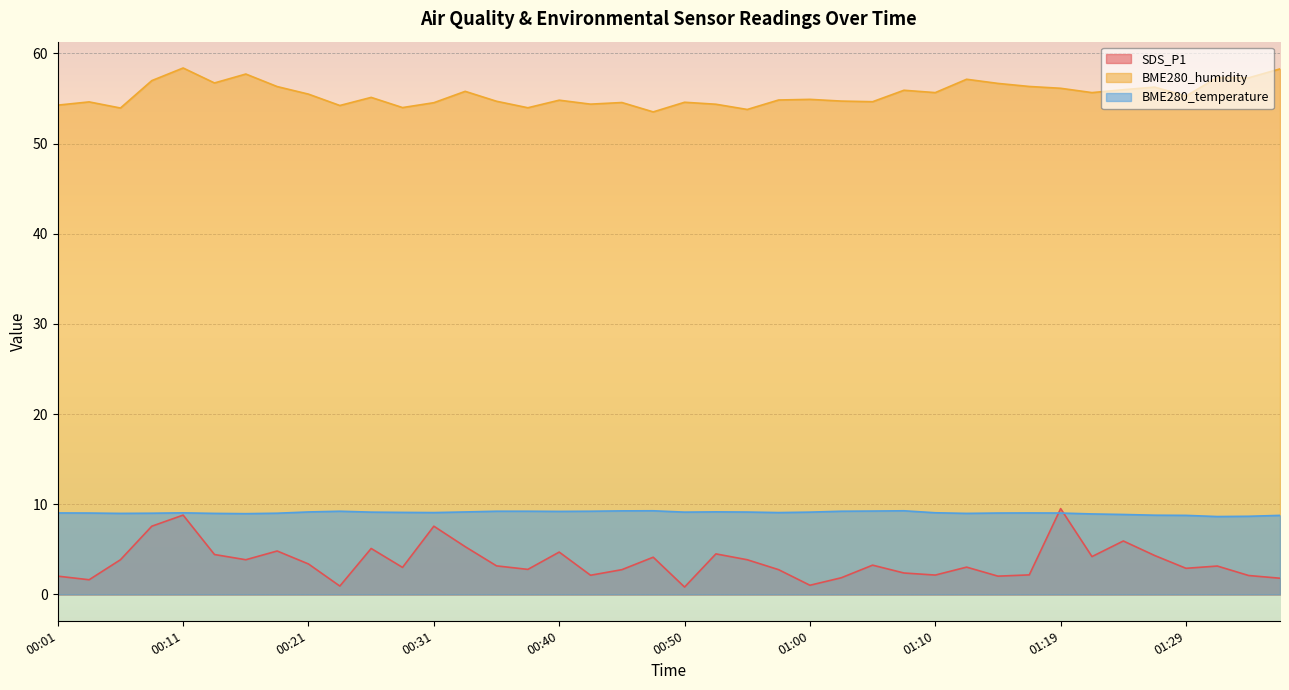

How many values in the BME280_temperature series are below 9?

11